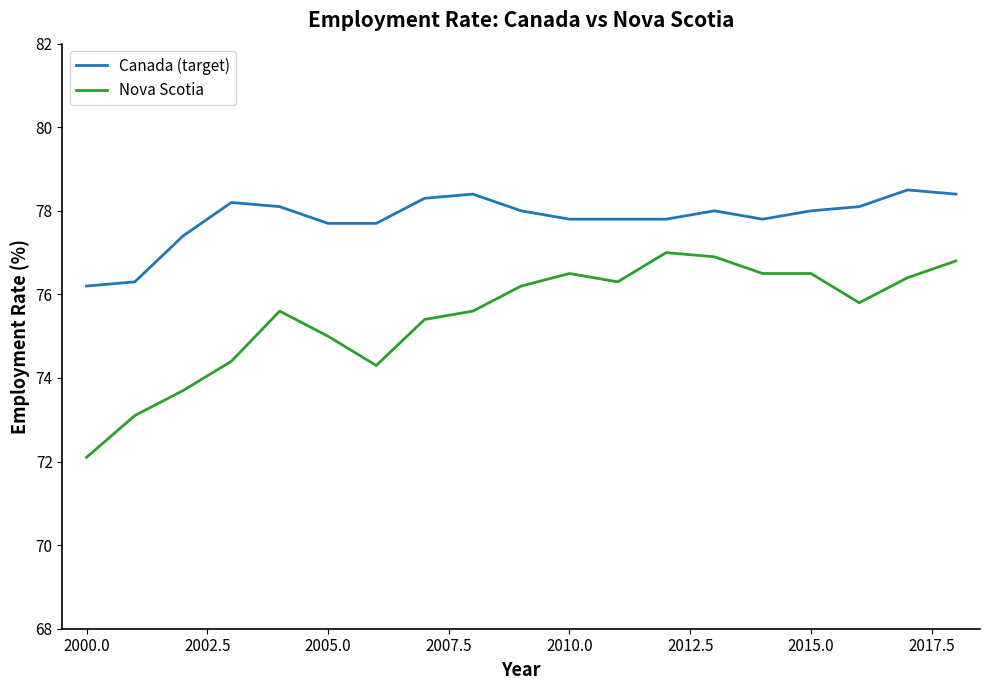

Which series has the widest spread of values?

Nova Scotia